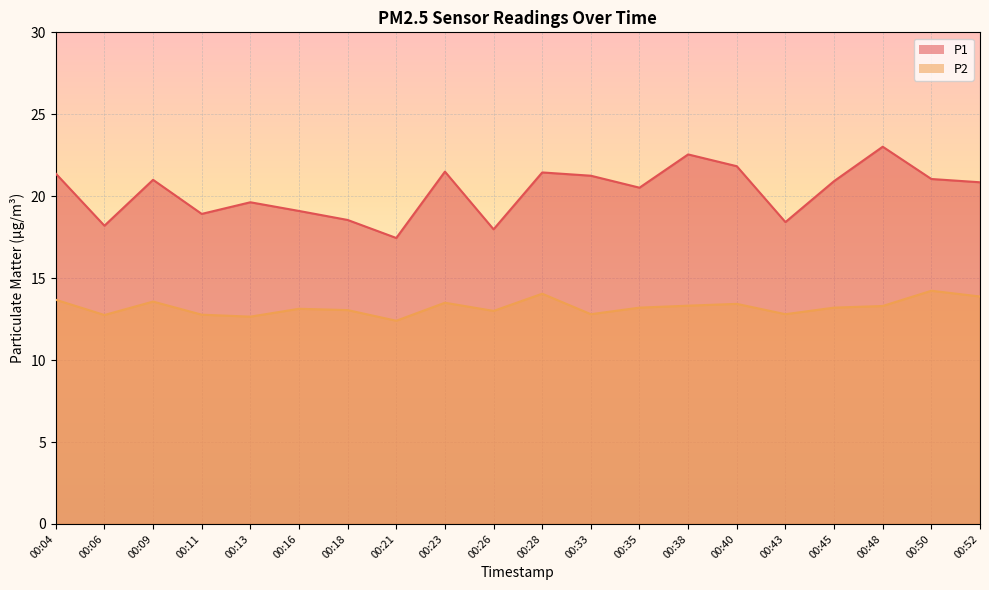

Which category has the lowest value in the P2 series?

00:21